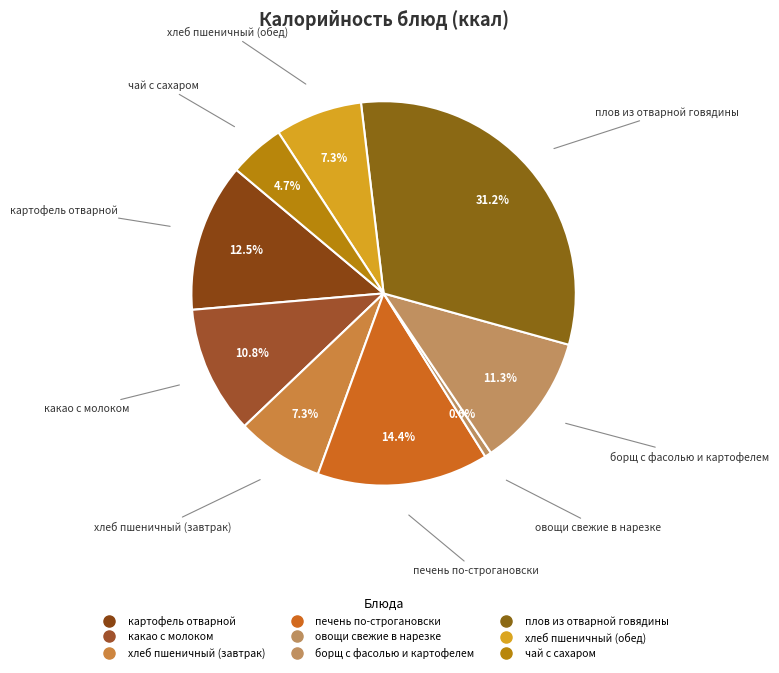

To the nearest percent, what is the average slice percentage?

11%